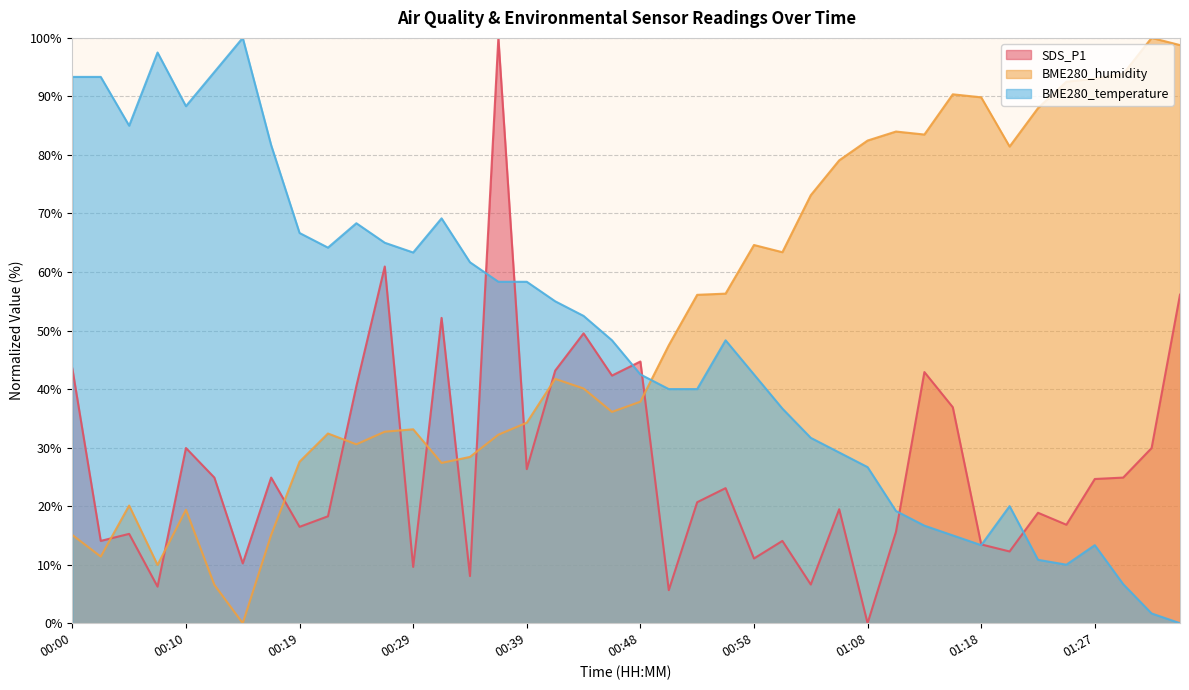

True or false: BME280_humidity and BME280_temperature cross at least once.

True